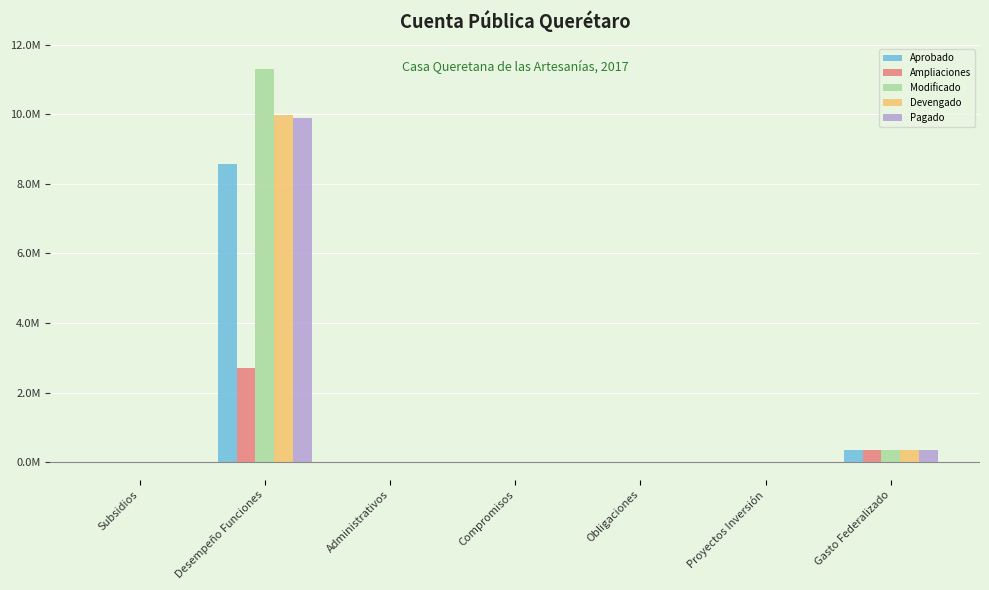

Reading right to left, list all the values displayed in this chart.

Aprobado: 340653.0	0.0	0.0	0.0	0.0	8581145.0	0.0
Ampliaciones: 340653.0	0.0	0.0	0.0	0.0	2710115.5	0.0
Modificado: 340653.0	0.0	0.0	0.0	0.0	11291260.4	0.0
Devengado: 340653.0	0.0	0.0	0.0	0.0	9981453.1	0.0
Pagado: 340653.0	0.0	0.0	0.0	0.0	9881656.5	0.0